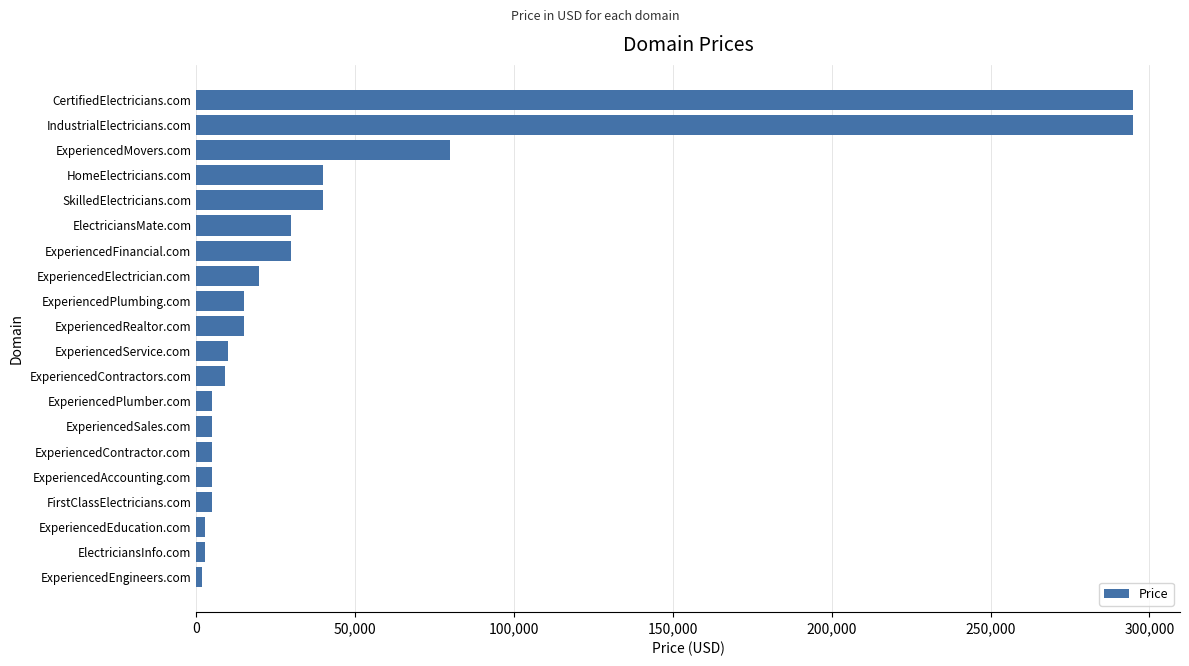

How many values are below 14888?

10